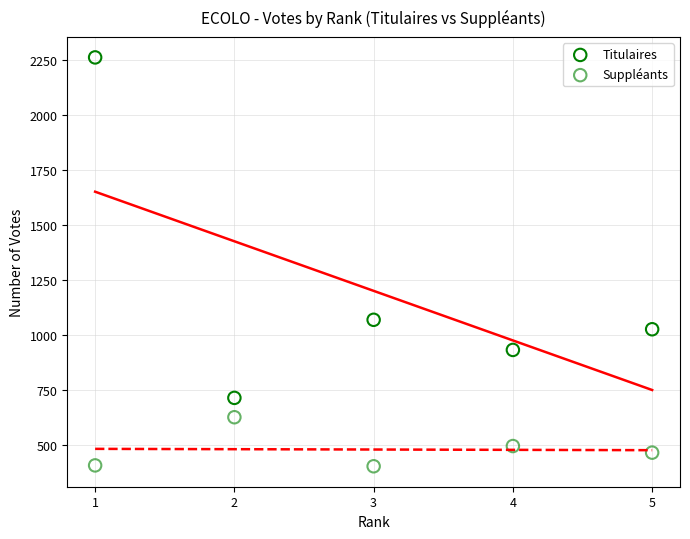

Which series reaches the minimum Y coordinate?

Suppléants